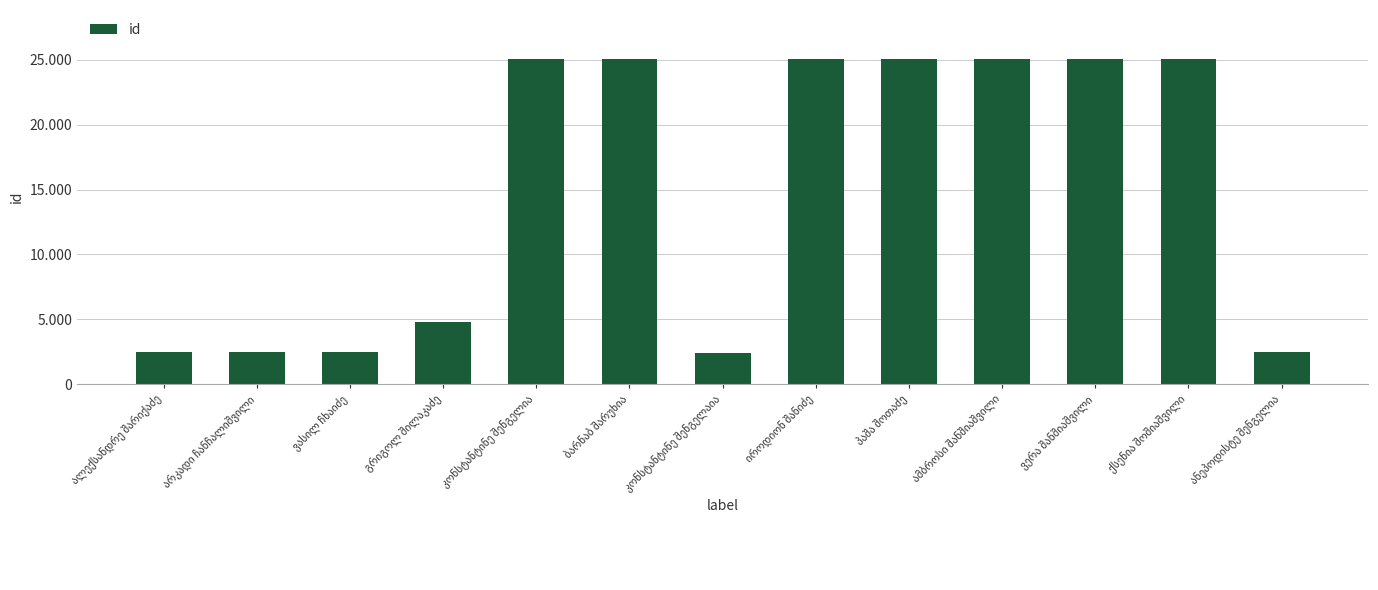

What is the difference between the maximum and second lowest values?

22645